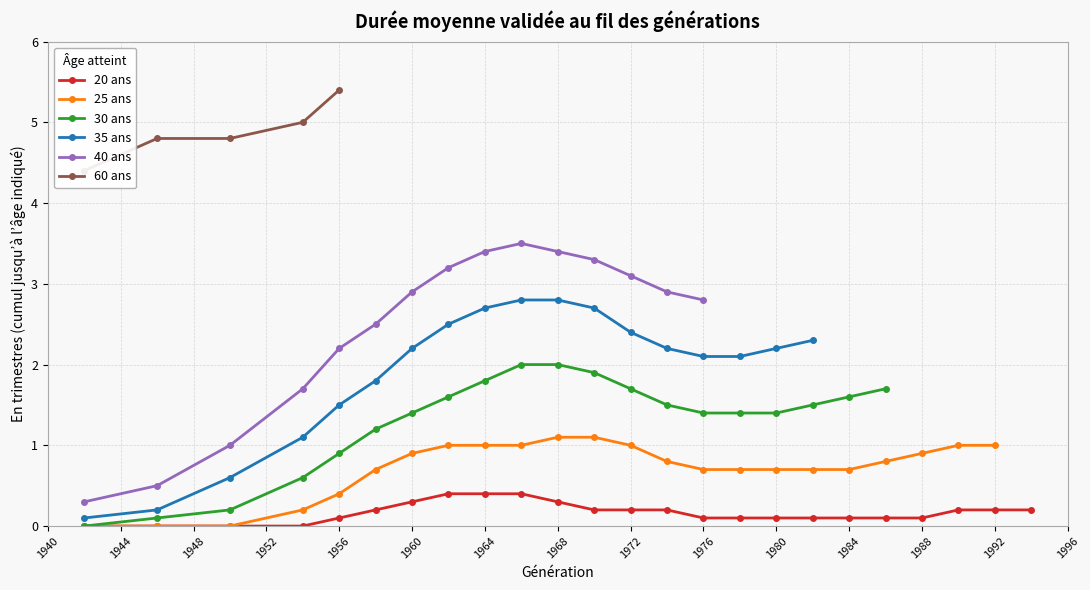

True or false: 40 ans has more than 2 points higher than both neighbors.

False